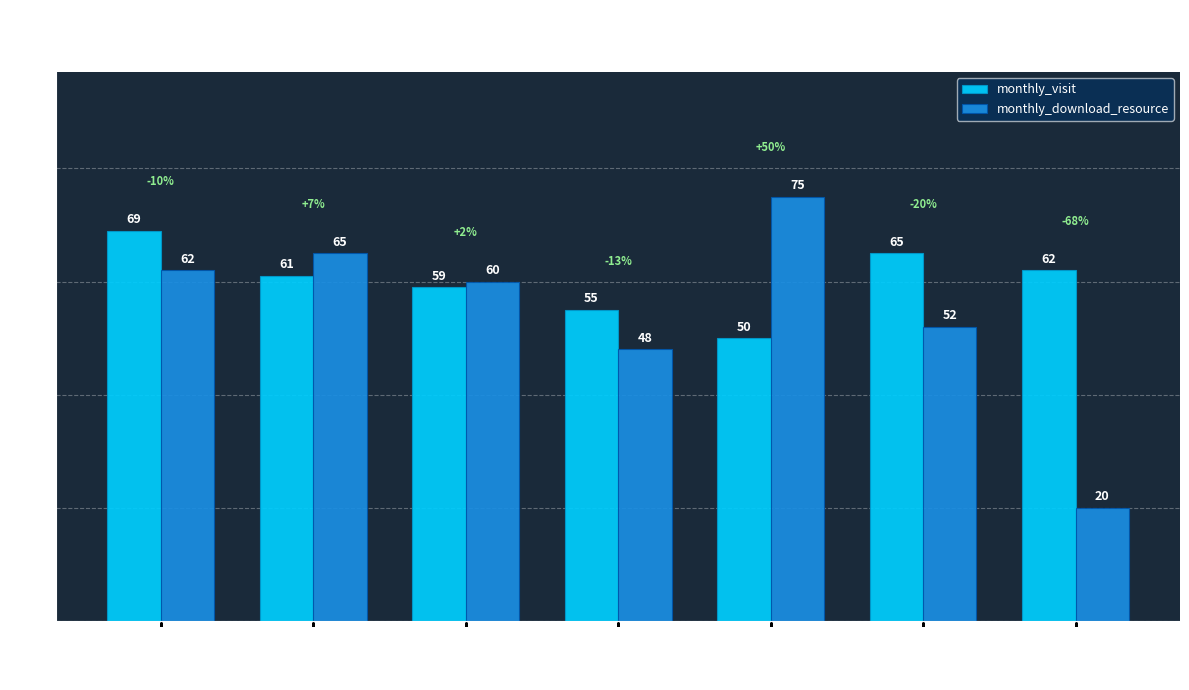

What is the total value across all series at 2024-06?

82